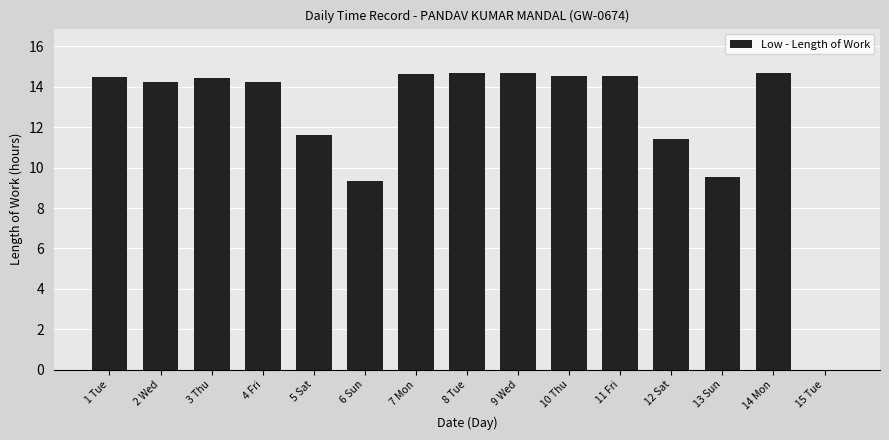

Approximately how many times larger is the value at 11 Fri compared to 7 Mon?

1.0